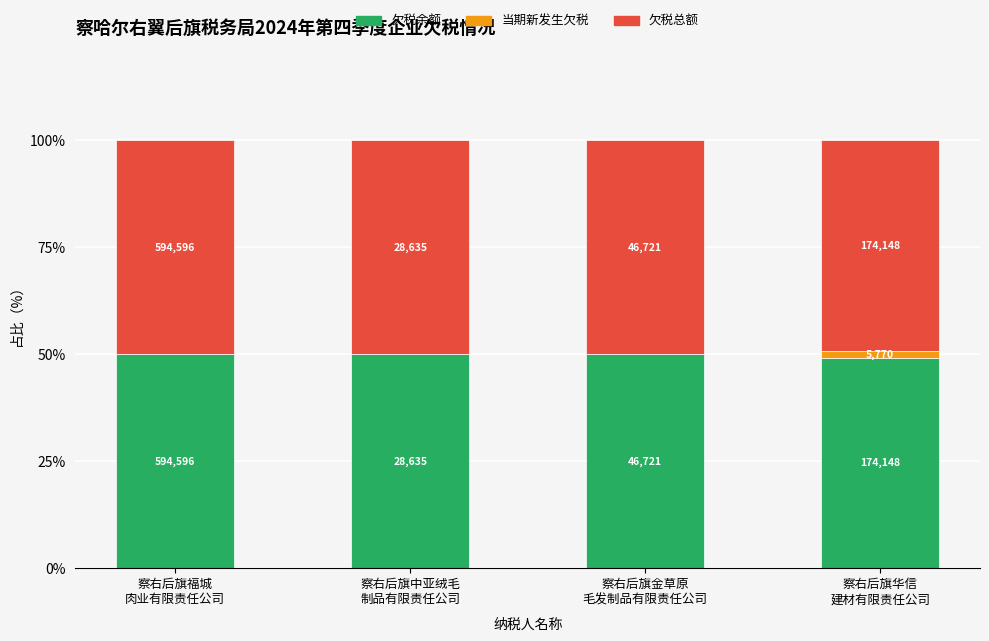

Rank the series at 察右后旗华信
建材有限责任公司 from highest to lowest value.

欠税余额, 欠税总额, 当期新发生欠税